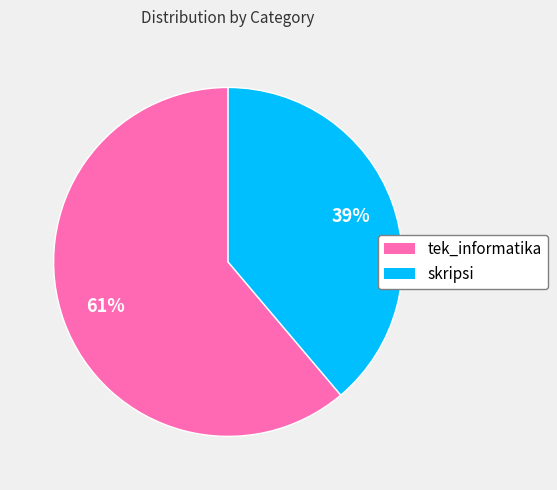

Is the sum of skripsi and tek_informatika greater than half?

Yes